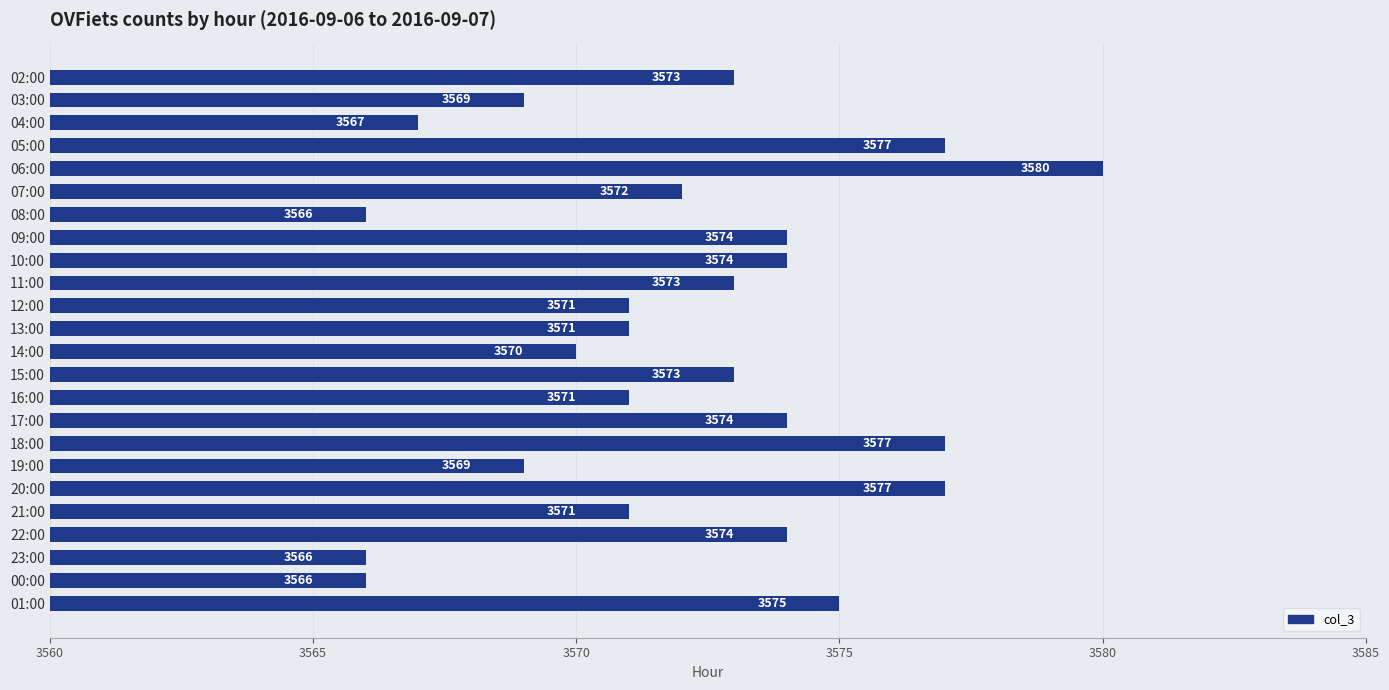

The value at 12:00 is 3571. True or false?

True